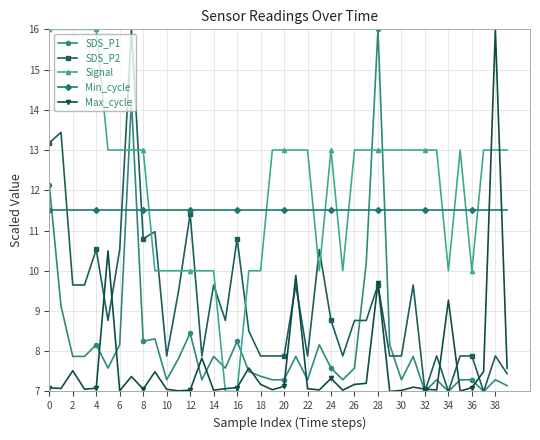

True or false: SDS_P1 and Signal cross at least once.

True